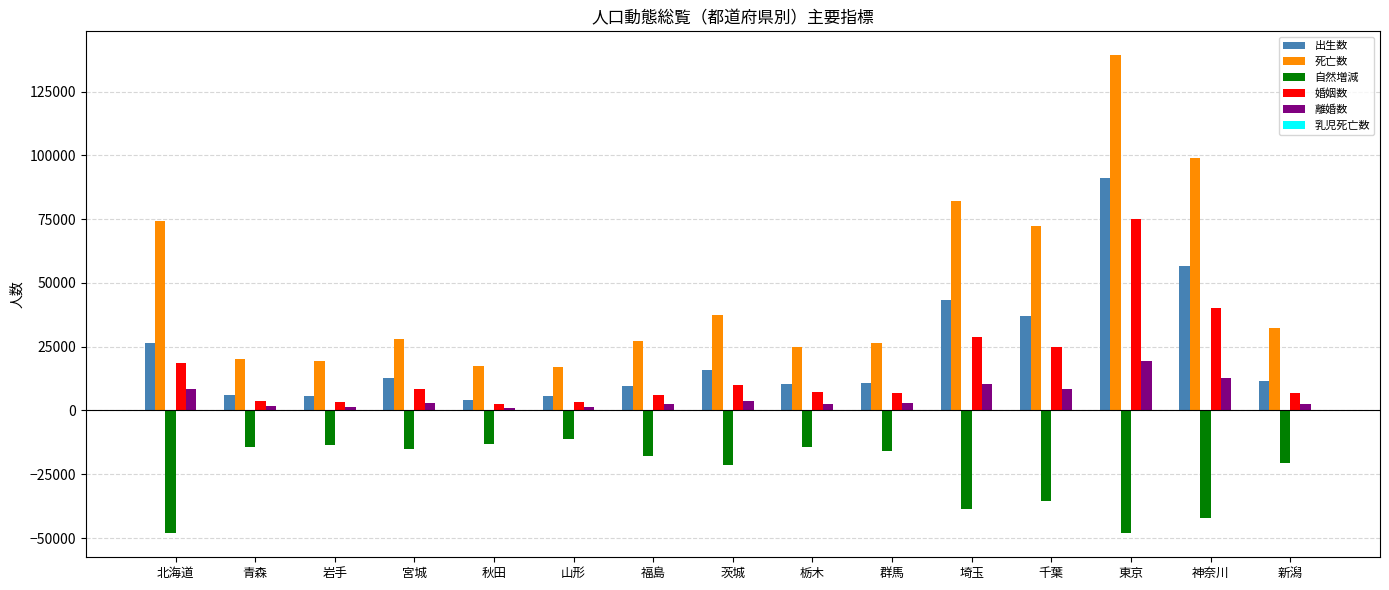

Which series changed the most between 青森 and 茨城?

死亡数